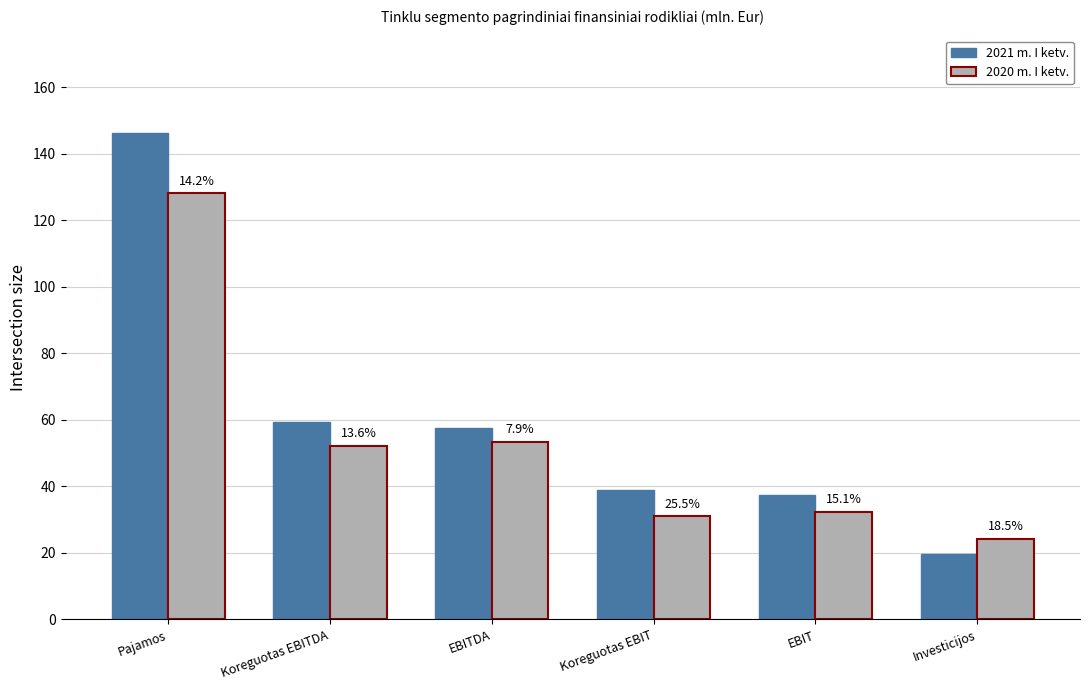

Is it true that 2021 m. I ketv. equals 37.3 at EBIT?

True